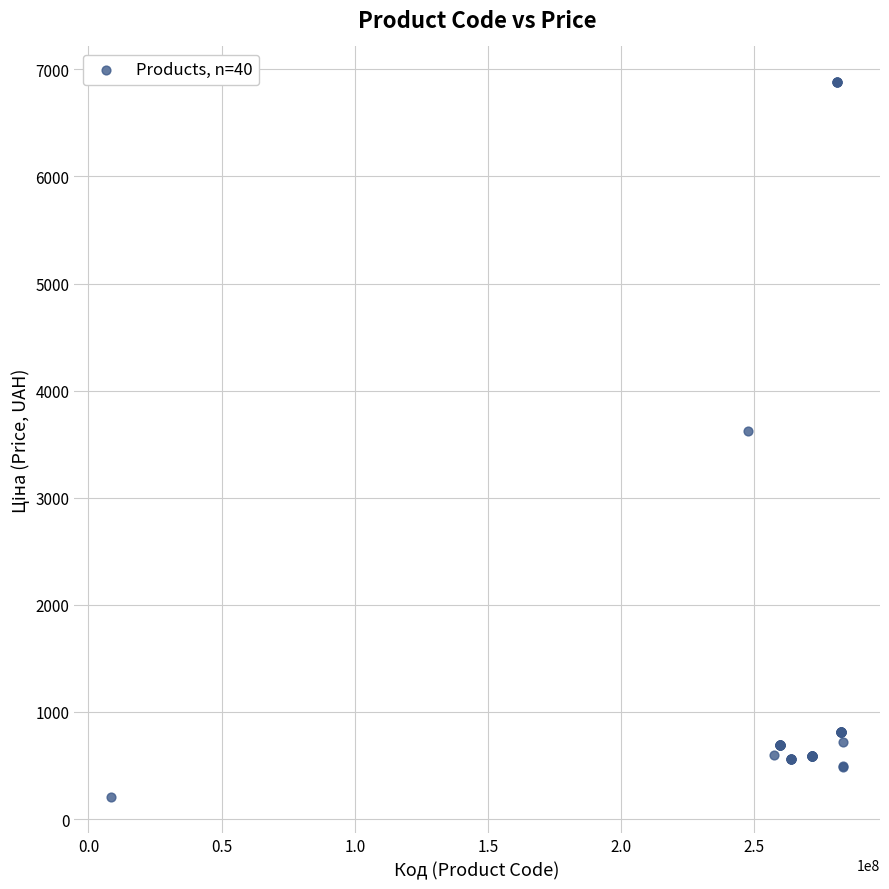

What Y value in the scatter plot is closest to 3540?

3622.2